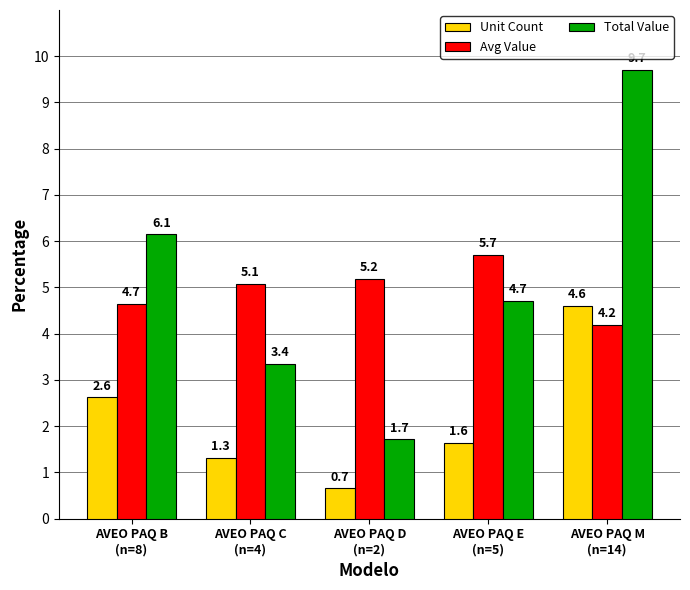

Which series changed the most between AVEO PAQ B
(n=8) and AVEO PAQ D
(n=2)?

Total Value